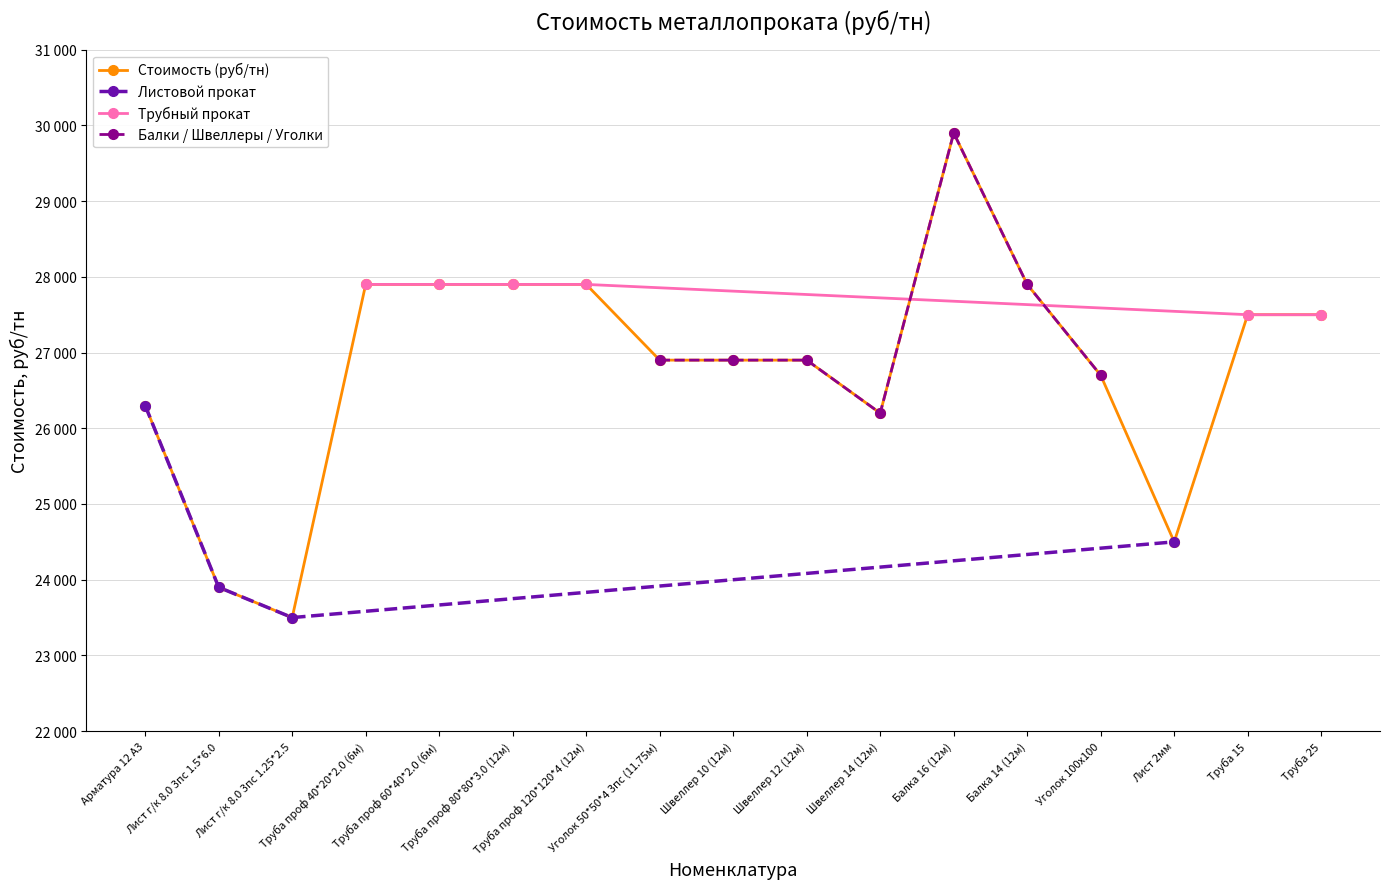

Is it true that the value at Труба проф 120*120*4 (12м) is 9552?

False